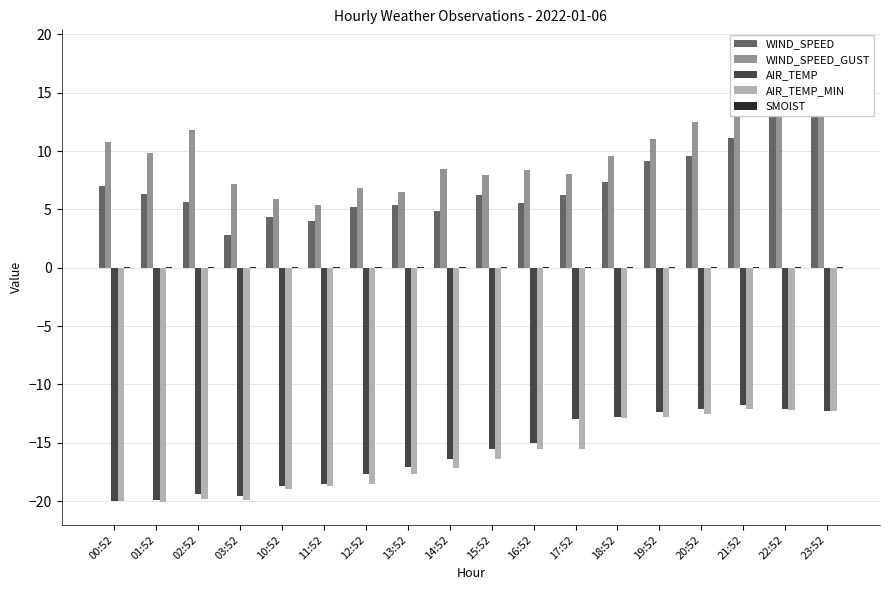

What is the spread (max minus min) of values at 02:52?

31.6